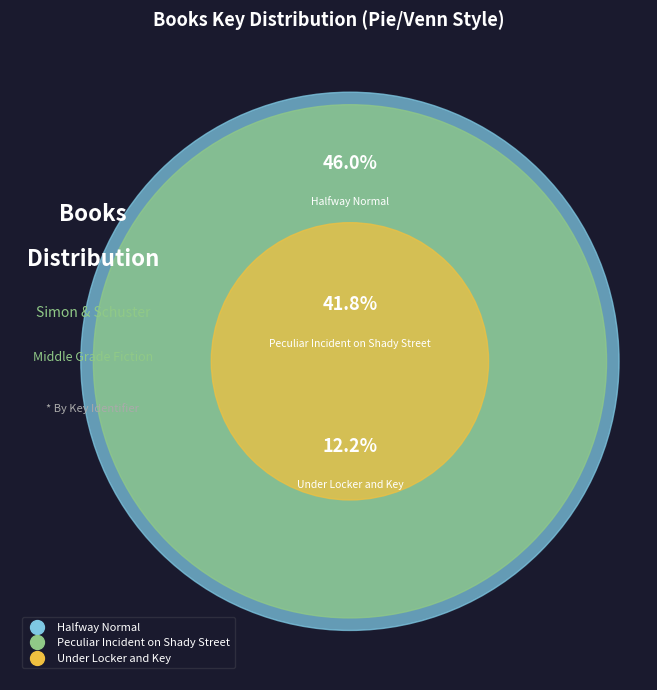

How many segments does this pie chart have?

3